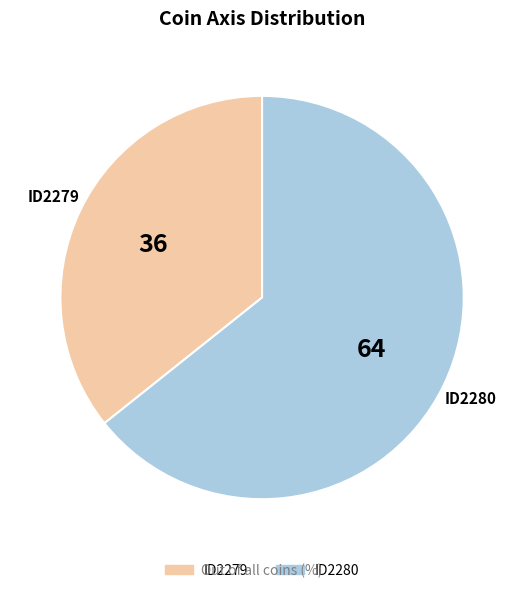

Which category has the biggest portion of the pie?

ID2280